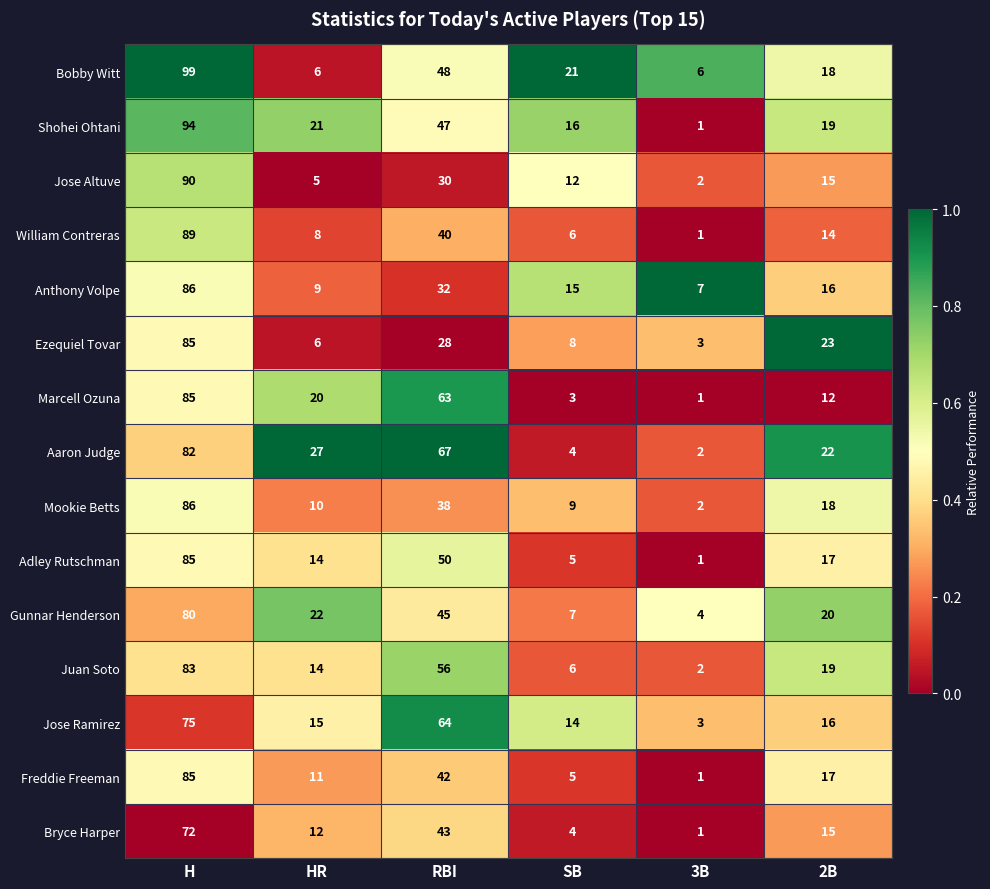

What is the difference between the highest and lowest values at RBI?

39